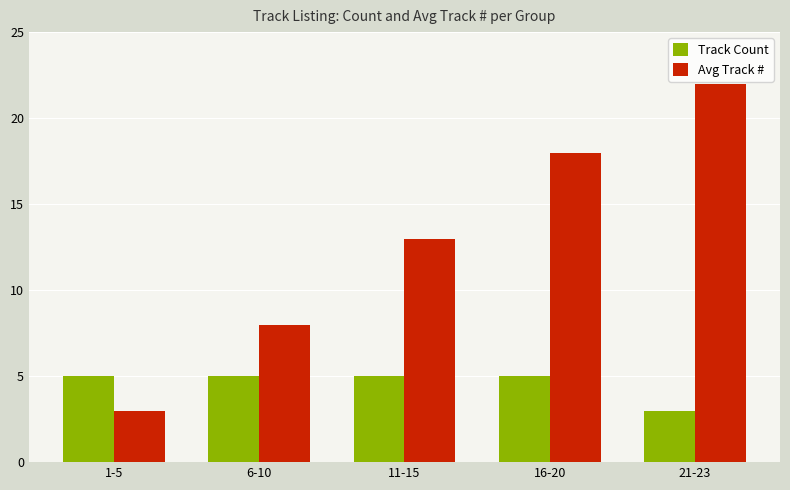

Which series changed the most between 16-20 and 21-23?

Avg Track #